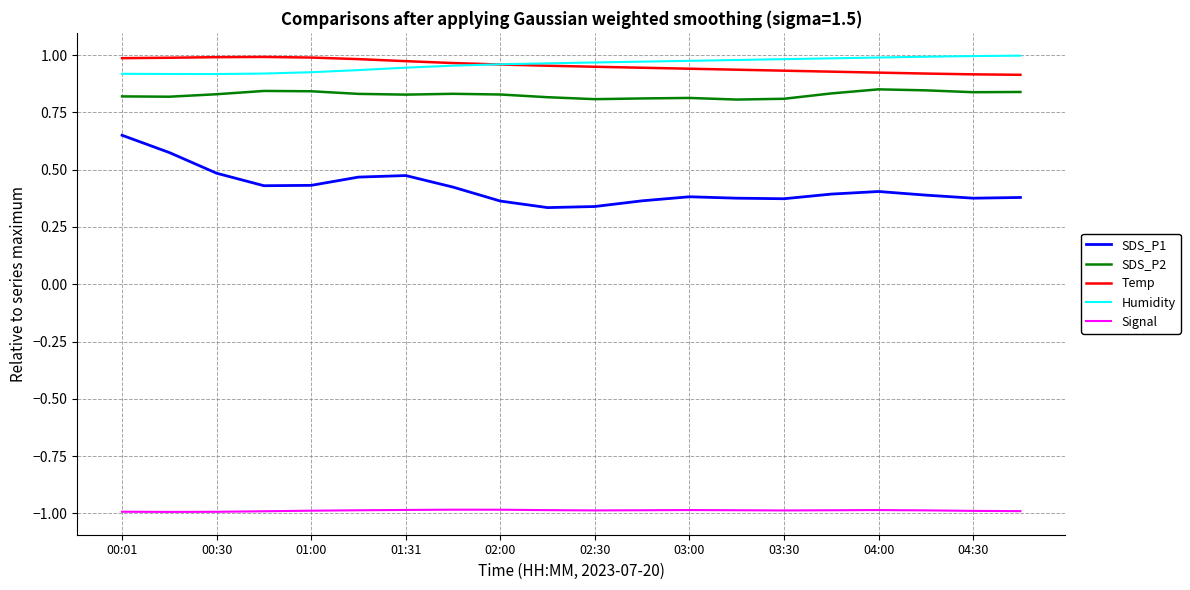

True or false: SDS_P2 and Humidity intersect in this chart.

False